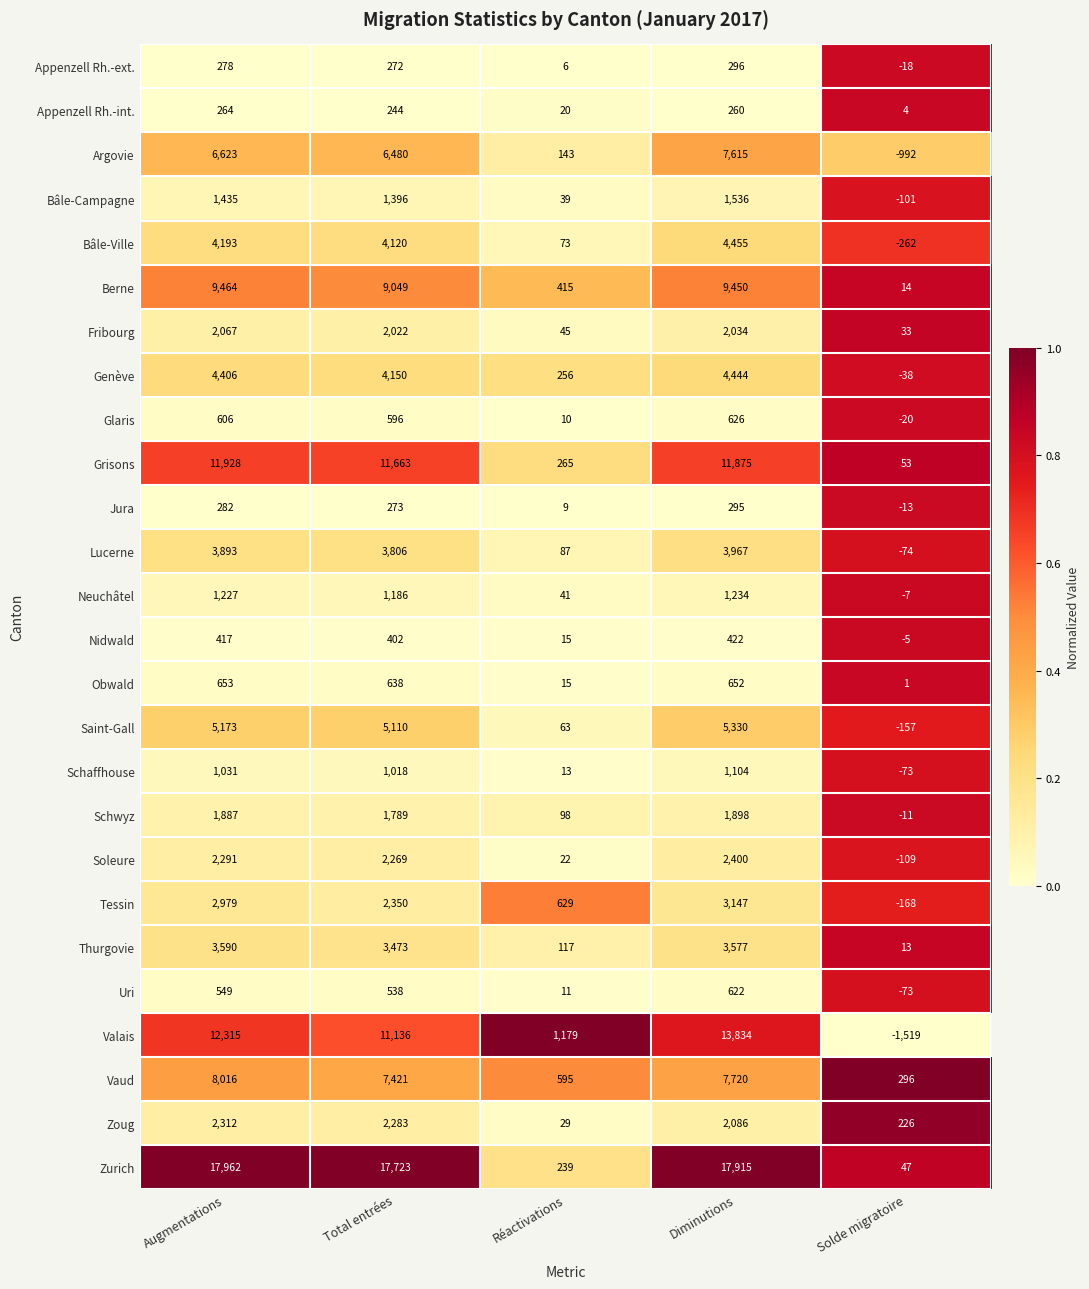

What is the sum of all Argovie values?

19869